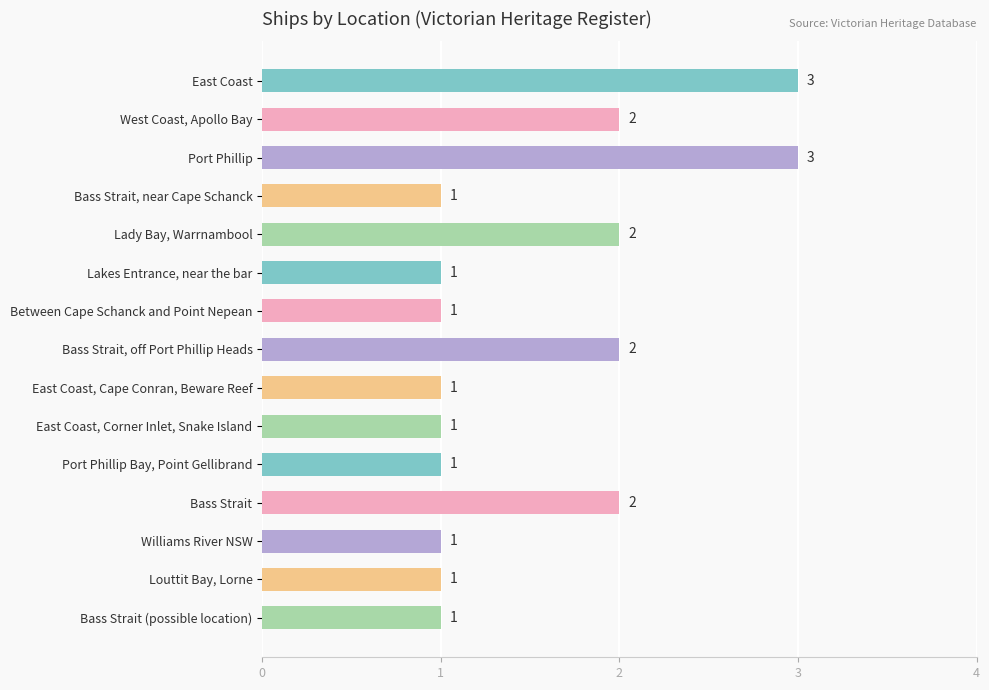

What is the difference between the maximum and minimum values?

2